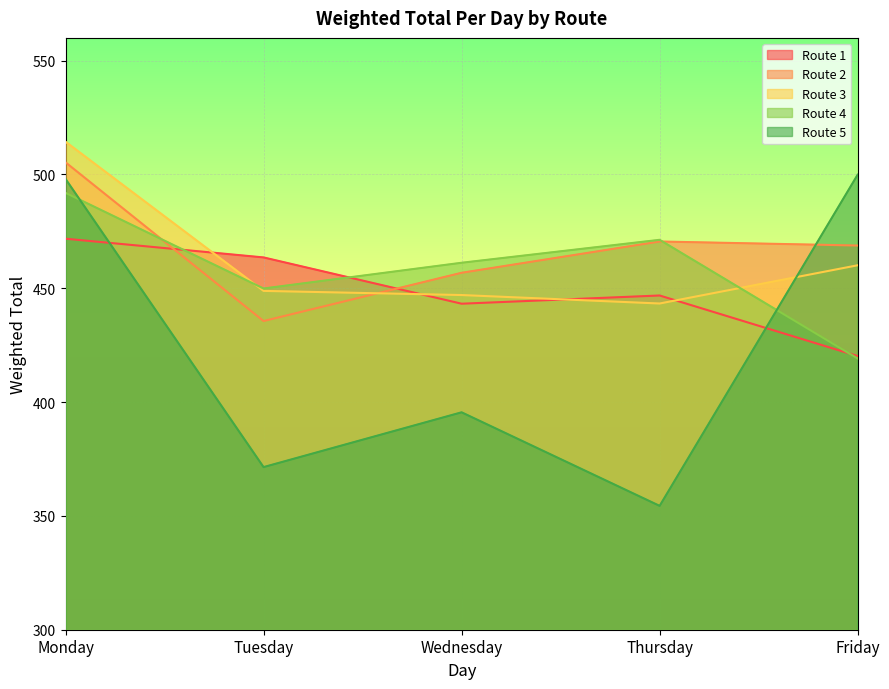

Read the Route 1 value at Friday.

420.2